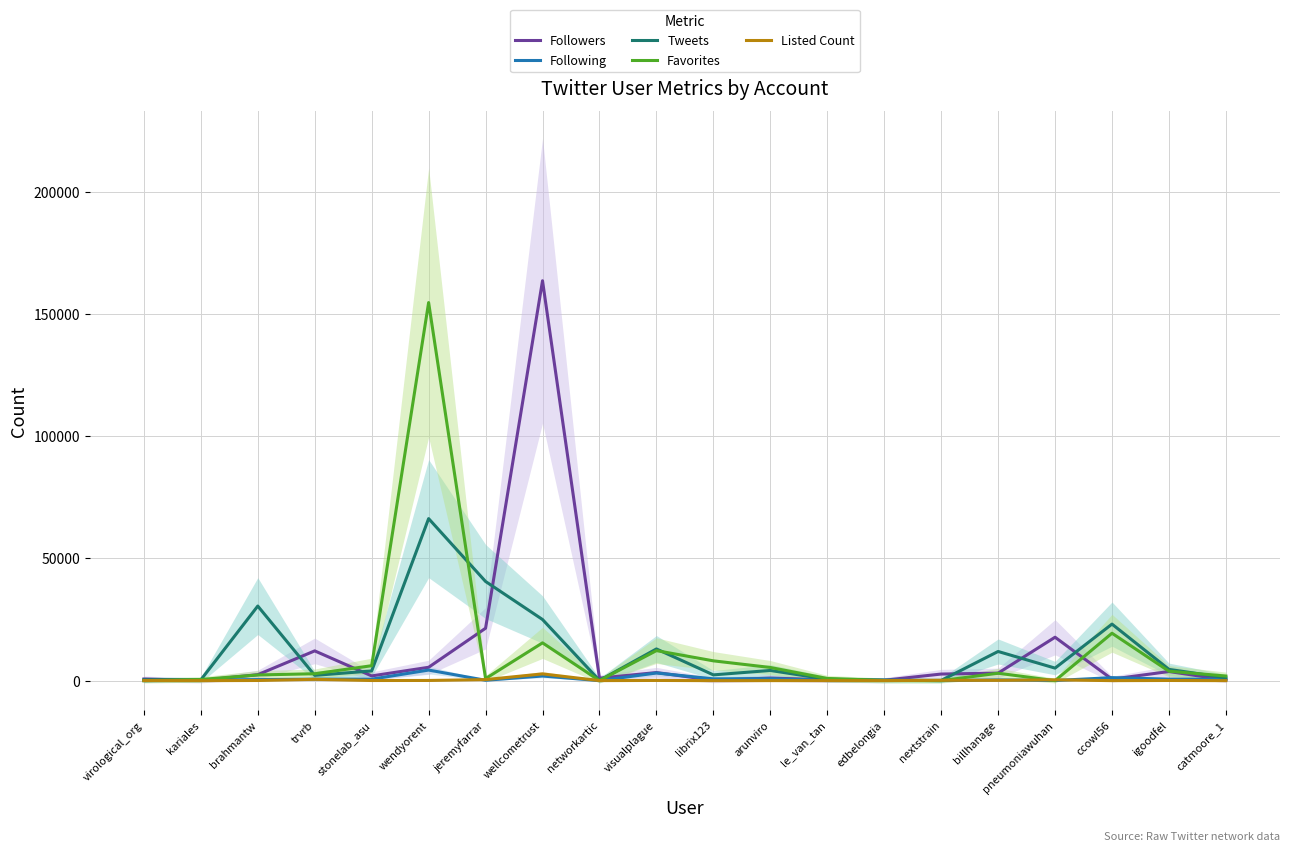

True or false: Followers has a value of 12184 at trvrb.

True